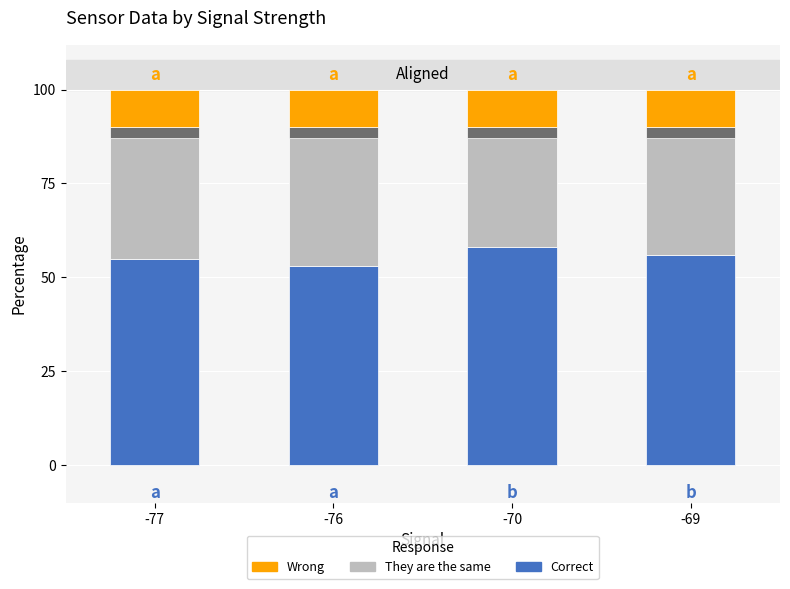

At which category is the sum across all series the highest?

-77